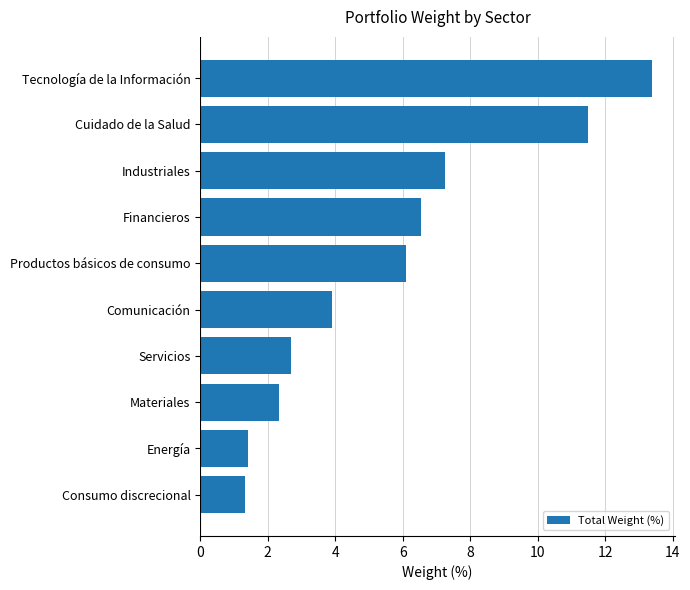

What is the maximum value shown in the chart?

13.4